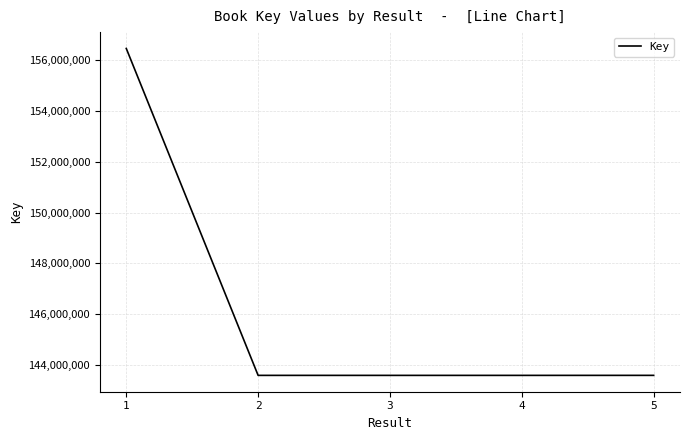

Does the chart have visible grid lines?

Yes